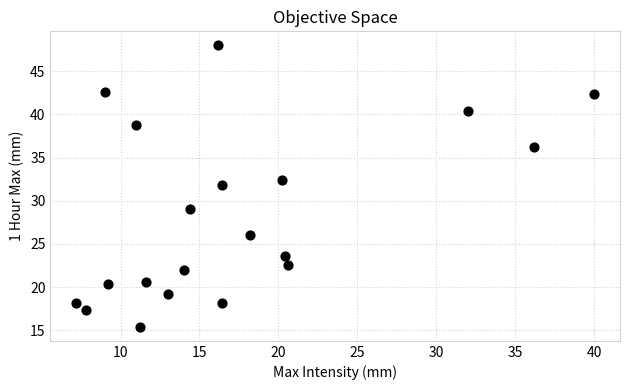

What Y value in the scatter plot is closest to 31?

31.8